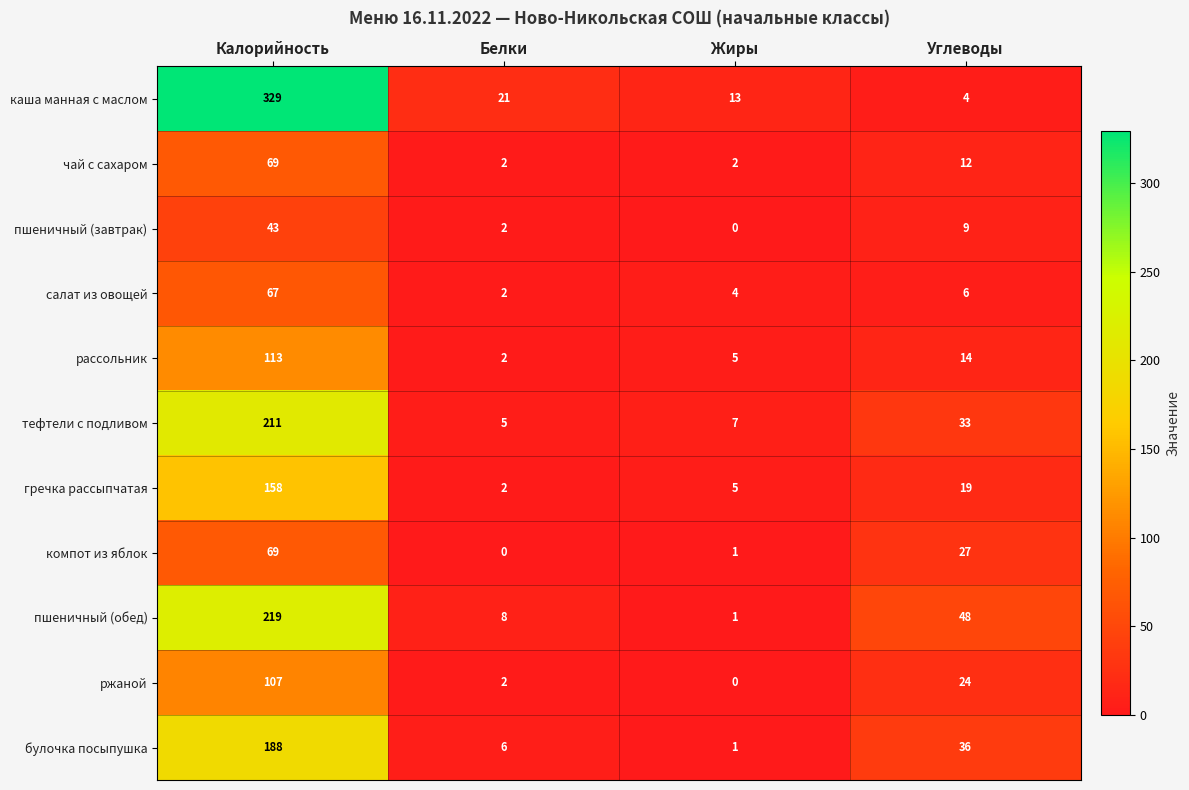

Which category has the highest value in the рассольник series?

Калорийность